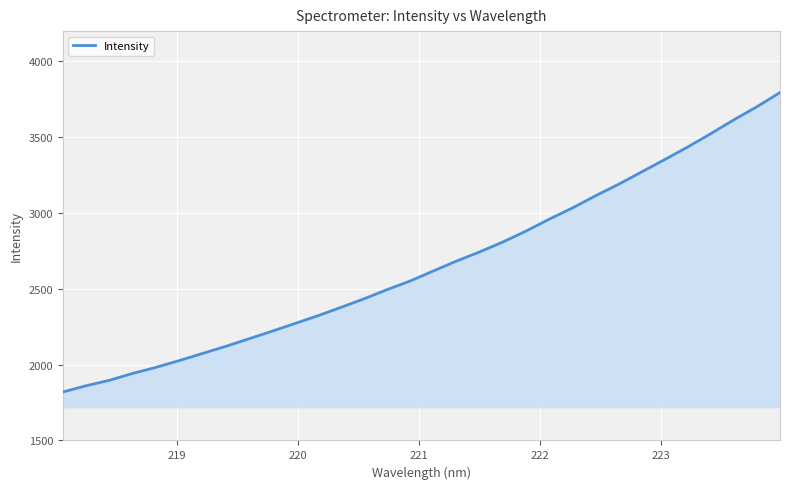

What is the smallest value displayed?

1819.6